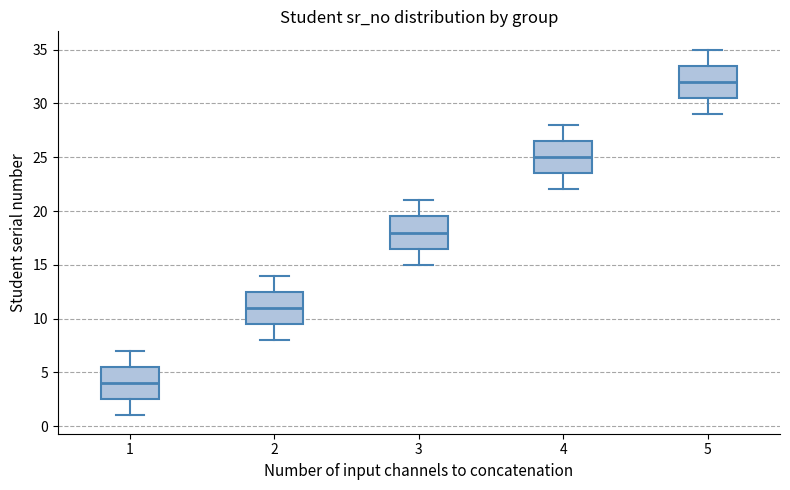

Where does the upper whisker of the box at x = 5 end on the y-axis? The values are not printed on the chart, so give them approximately, as read against the axis.

35.0